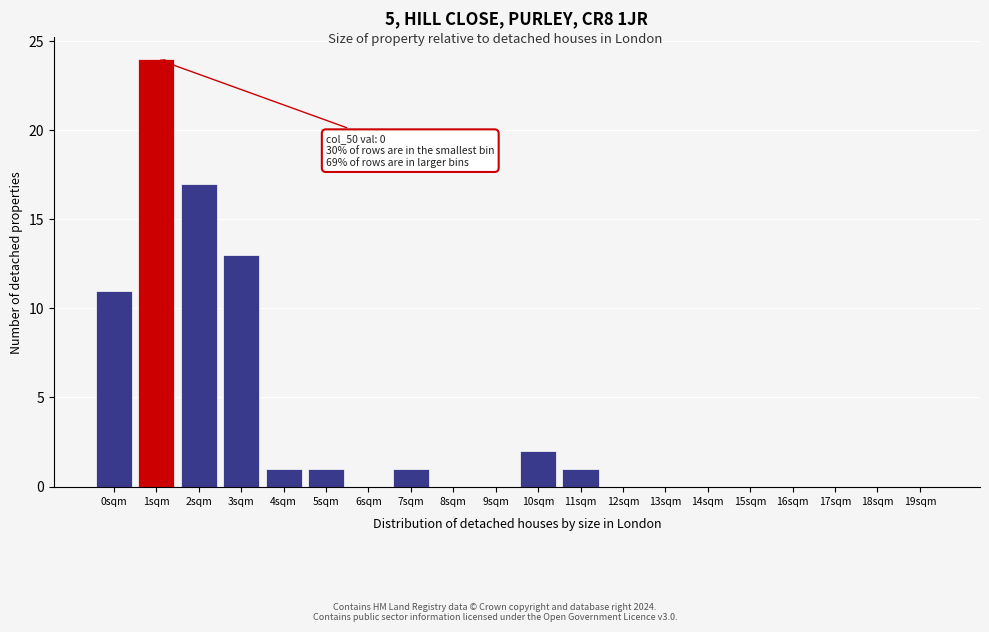

Reading right to left, transcribe all the data shown in this chart.

19sqm=0	18sqm=0	17sqm=0	16sqm=0	15sqm=0	14sqm=0	13sqm=0	12sqm=0	11sqm=1	10sqm=2	9sqm=0	8sqm=0	7sqm=1	6sqm=0	5sqm=1	4sqm=1	3sqm=13	2sqm=17	1sqm=24	0sqm=11